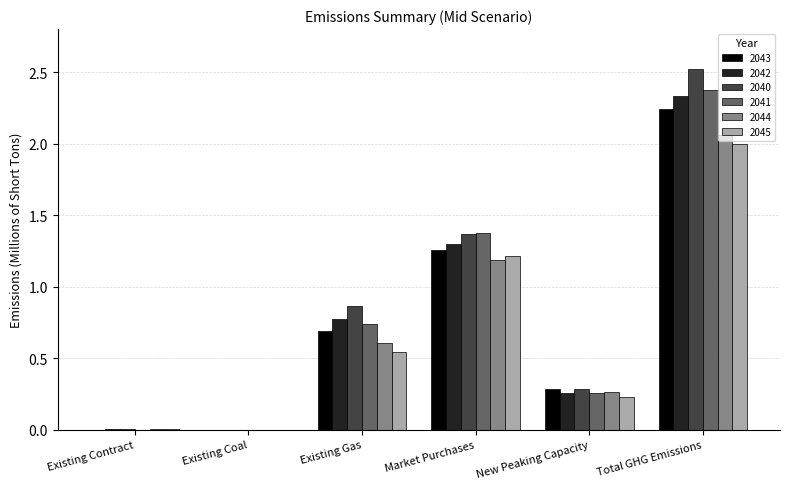

Which series changed the most between New Peaking Capacity and Total GHG Emissions?

2040